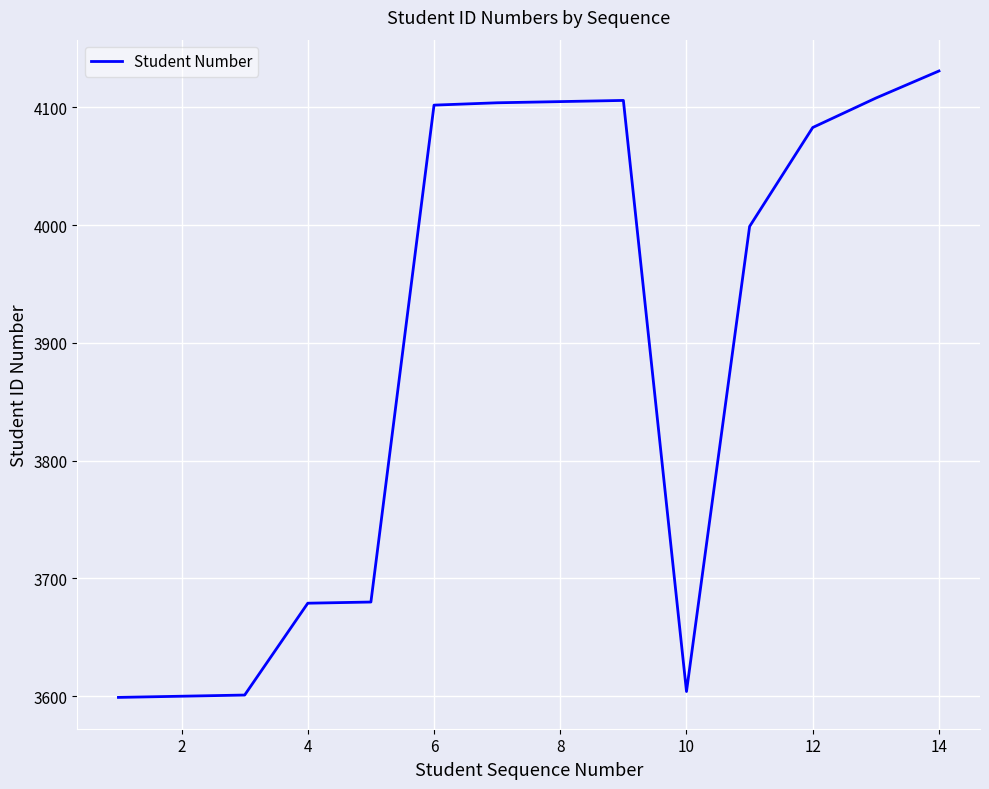

What is the smallest value displayed?

3599